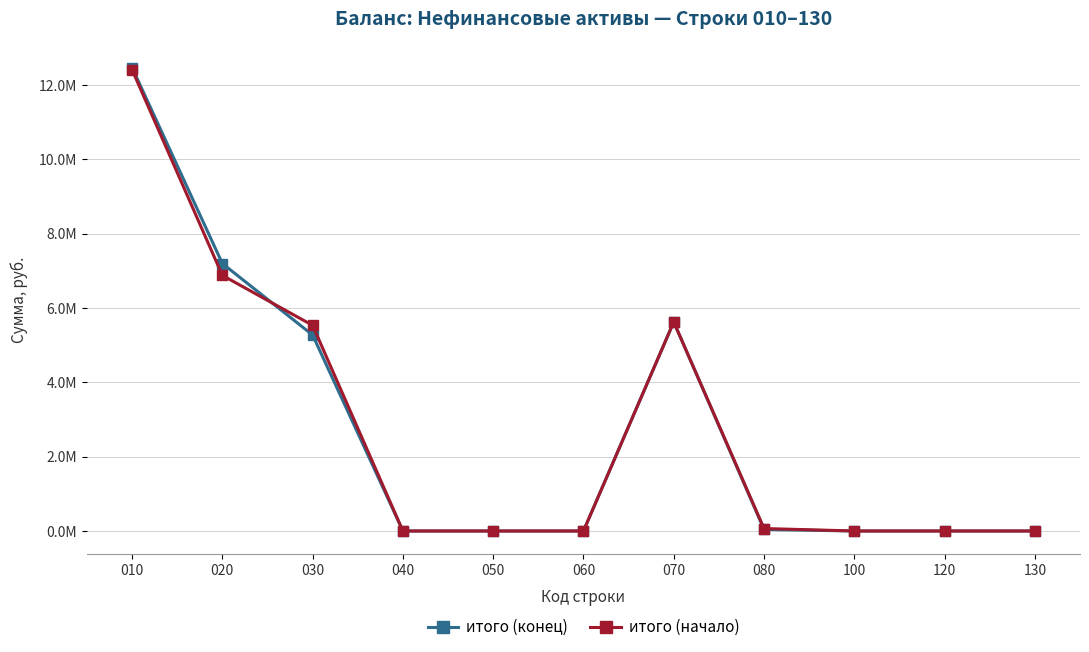

Which series has the largest total across all categories?

итого (конец)